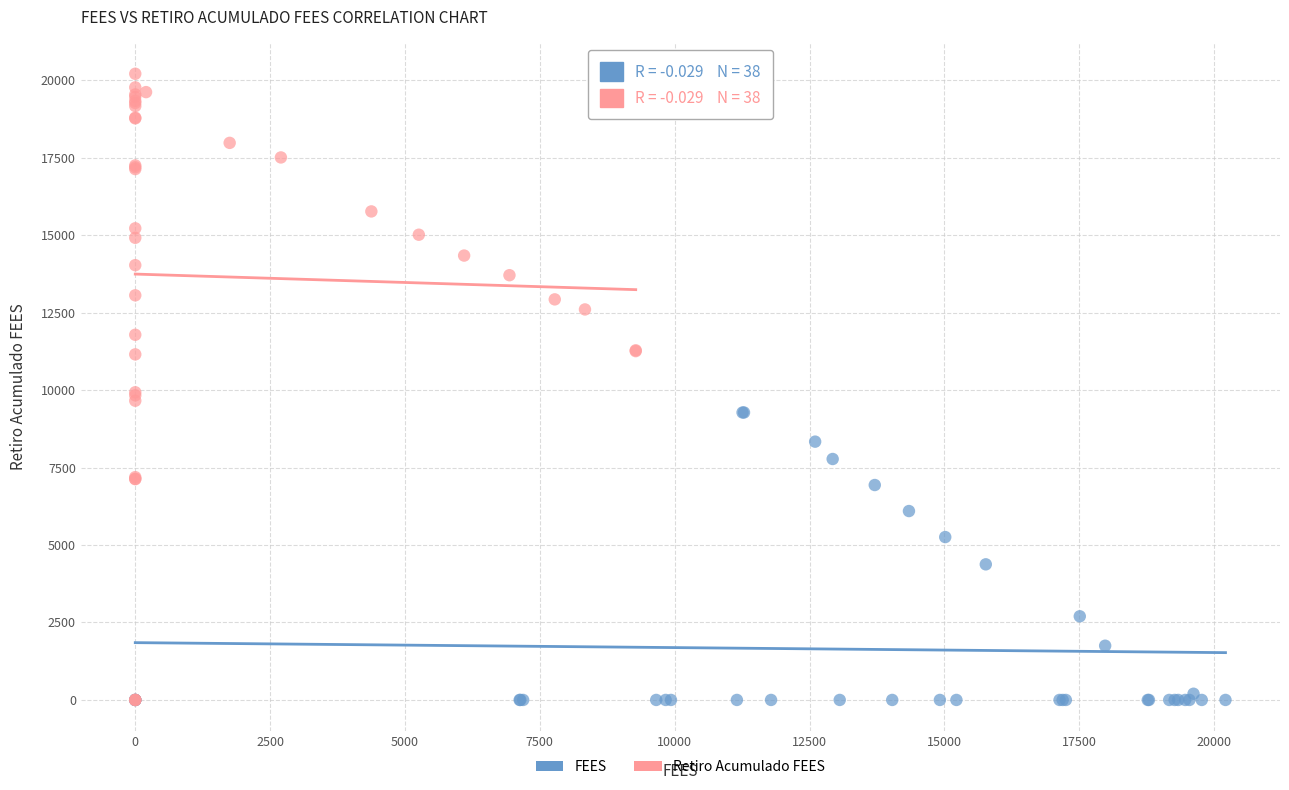

Which series reaches the maximum Y coordinate?

Retiro Acumulado FEES